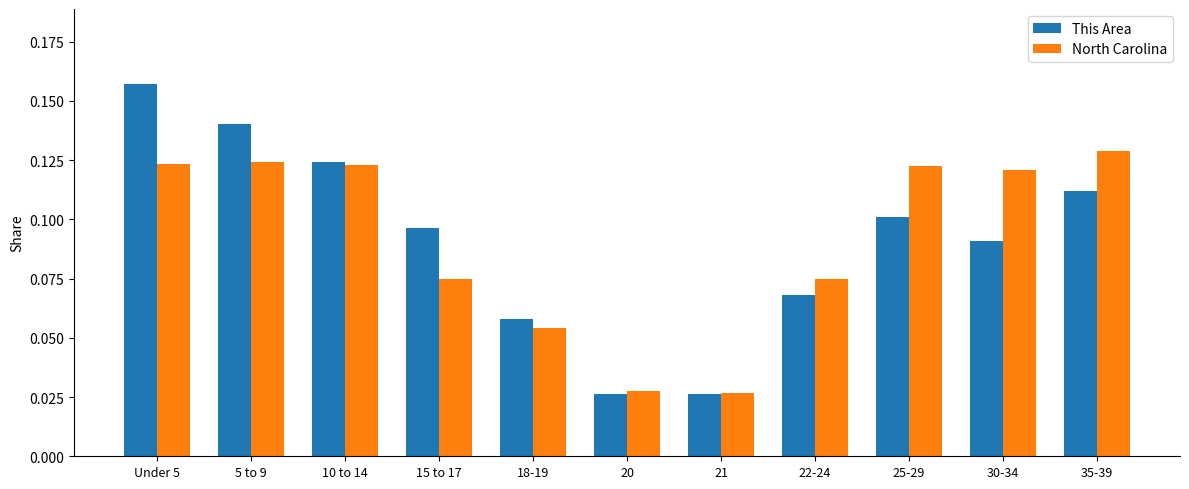

At which category is the sum across all series the highest?

Under 5